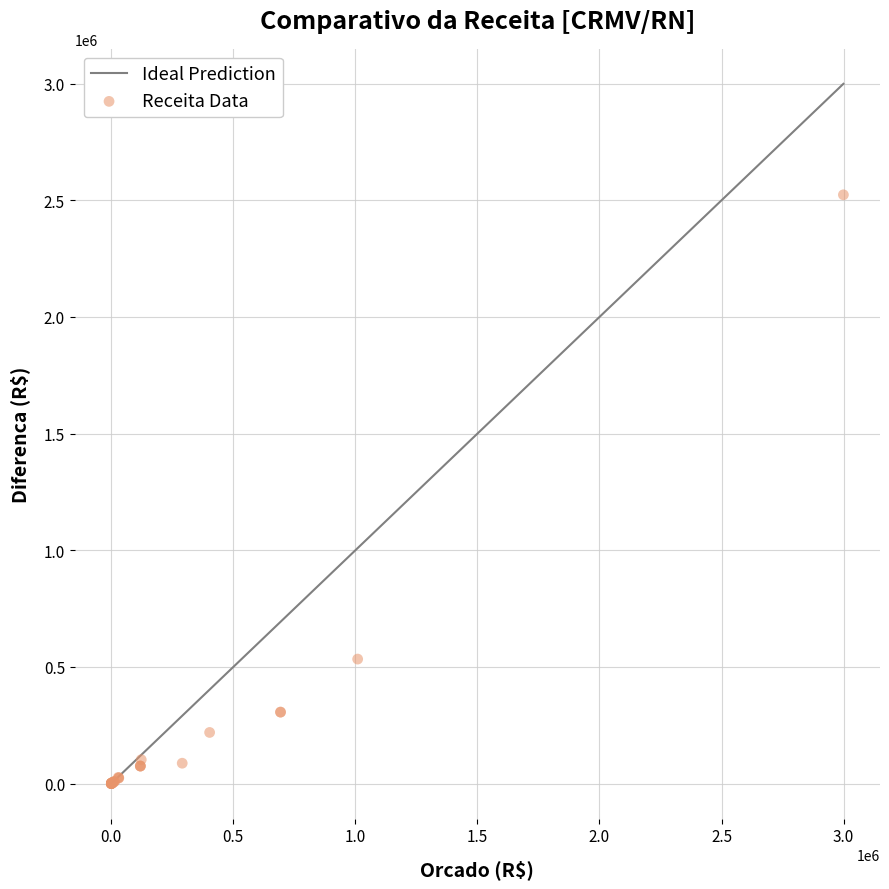

What Y value in the scatter plot is closest to 1261818?

533537.4